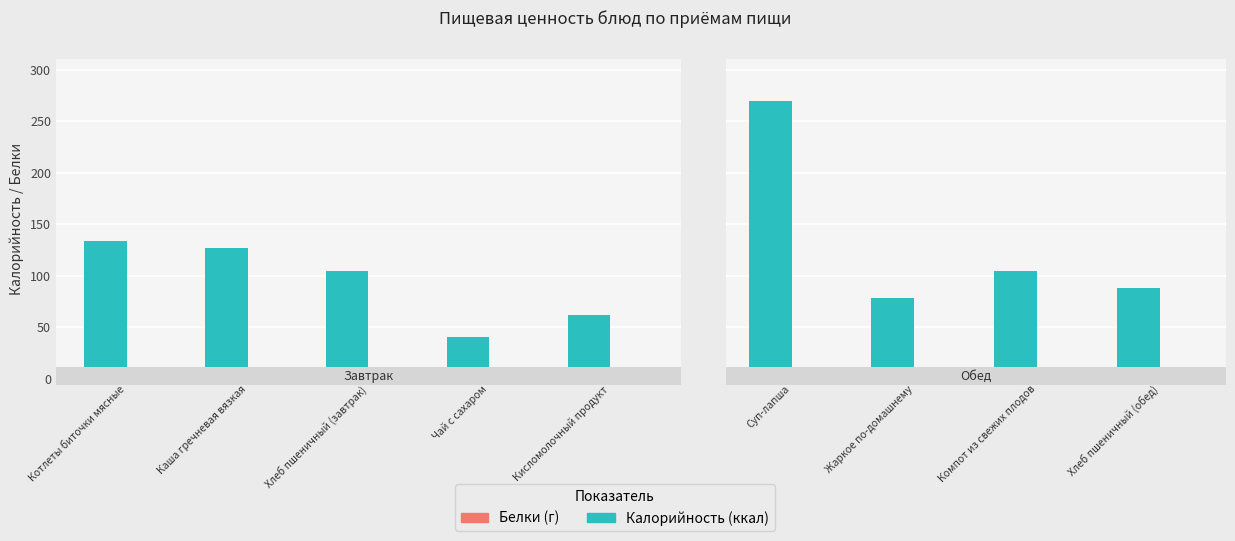

Does the chart contain any negative values?

No